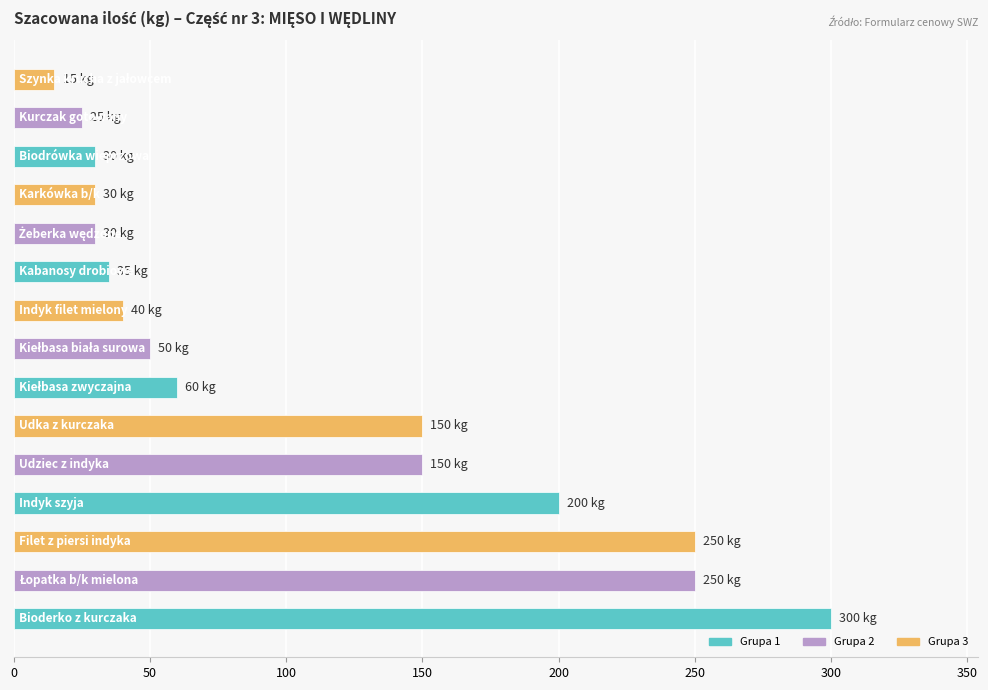

What is the maximum value shown in the chart?

300